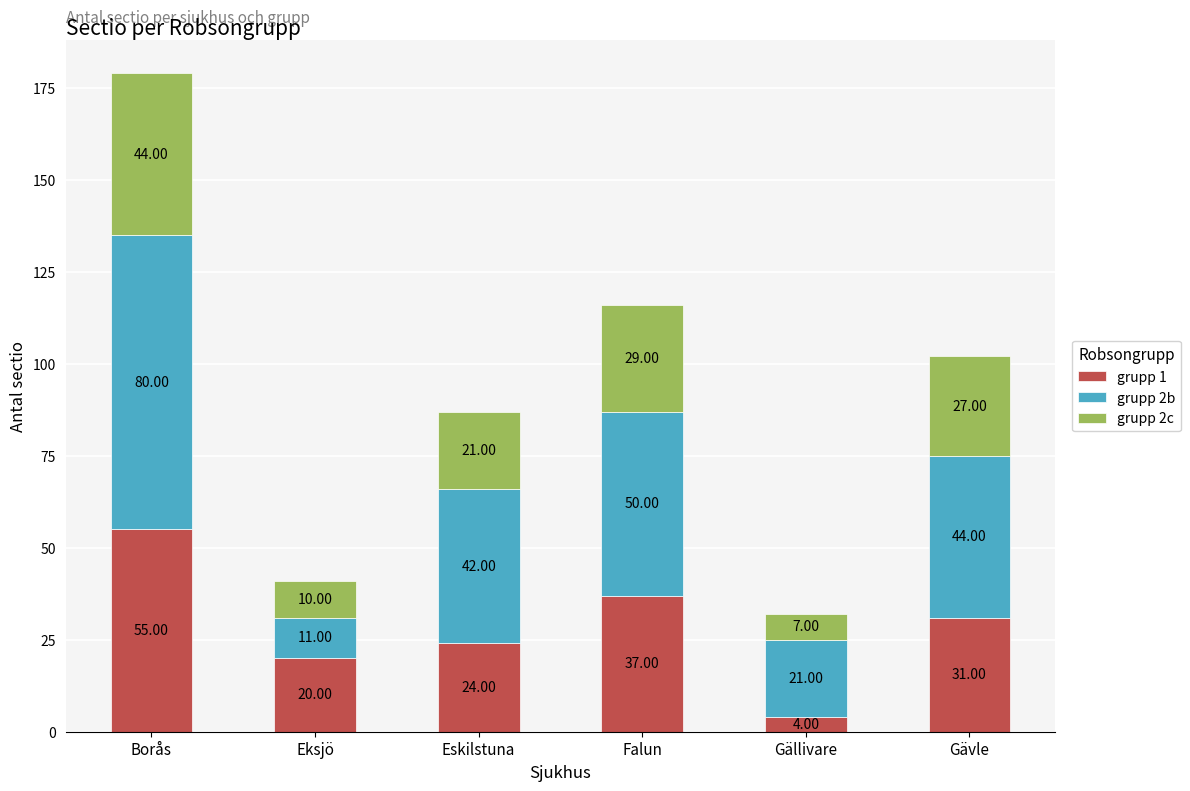

Where does the grupp 1 series first go above 31?

Borås